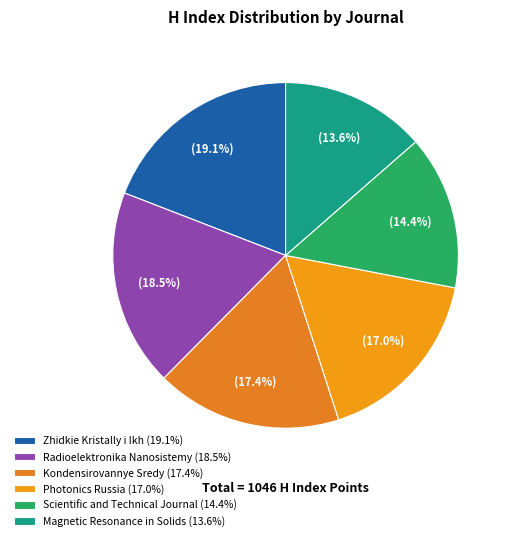

Is there a majority slice in this chart?

No